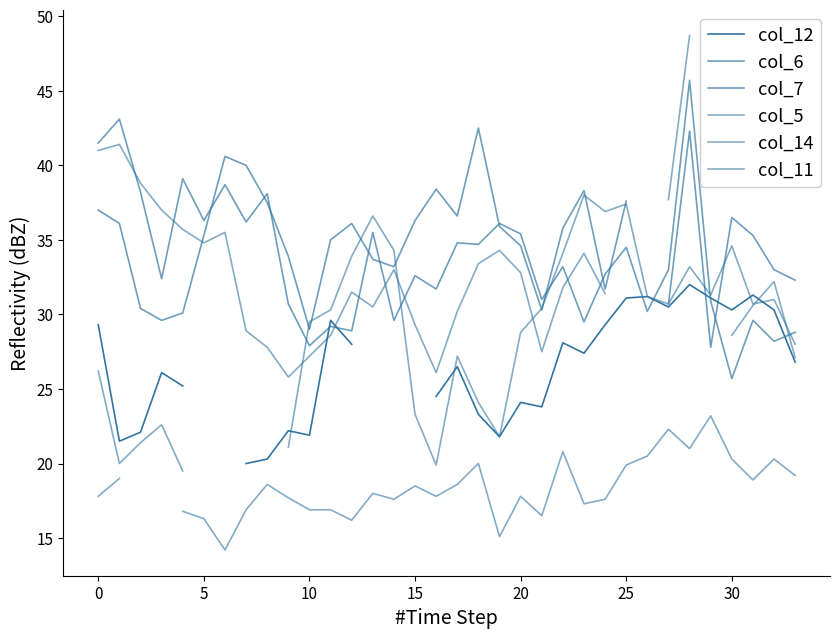

True or false: col_11 has a value of 19.5 at 20.

True